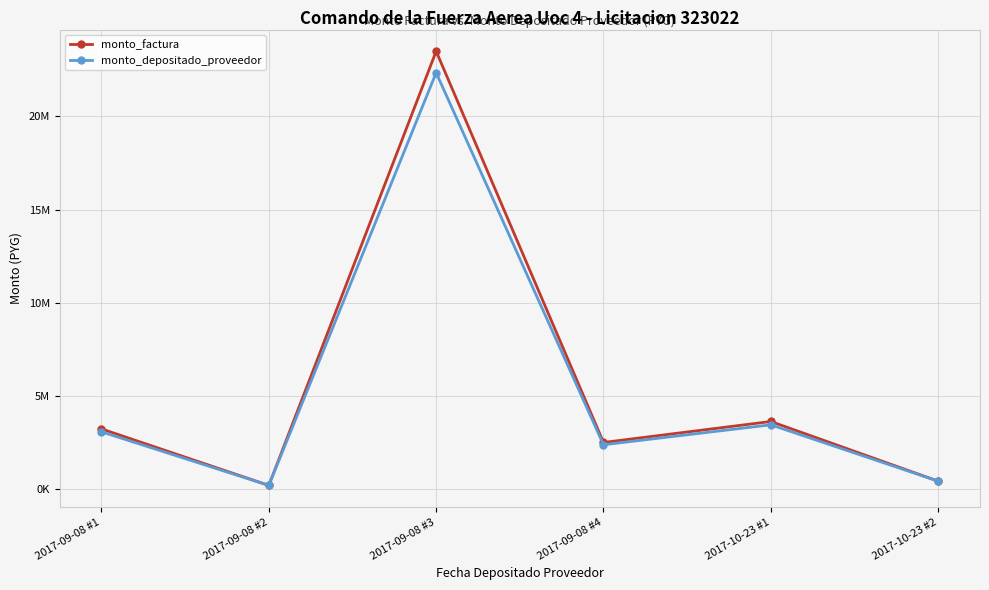

Which series has the largest range (max minus min)?

monto_factura